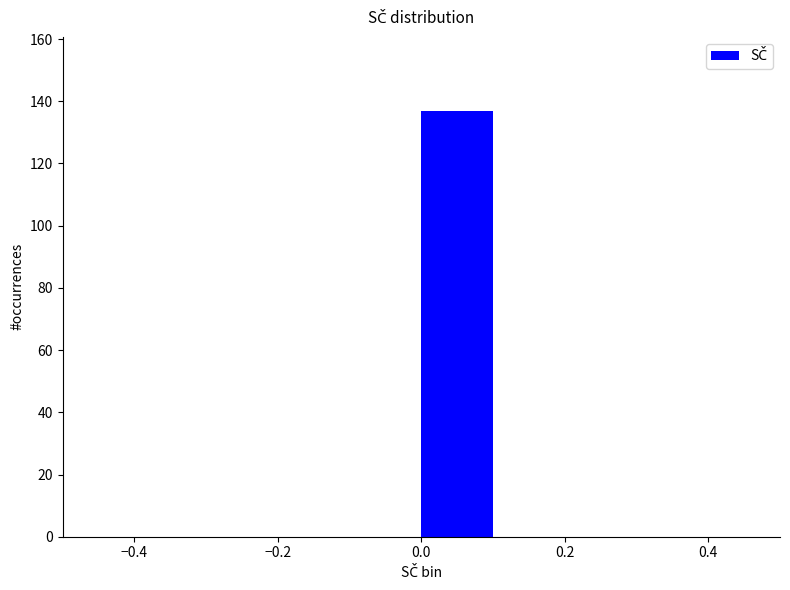

Reading left to right, transcribe this chart: for each bar, give the range it covers on the x-axis and its height. The values are not printed on the chart, so give them approximately, as read against the axis.

-0.5 to -0.4: 0
-0.4 to -0.3: 0
-0.3 to -0.2: 0
-0.2 to -0.1: 0
-0.1 to 0.0: 0
0.0 to 0.1: 138
0.1 to 0.2: 0
0.2 to 0.3: 0
0.3 to 0.4: 0
0.4 to 0.5: 0